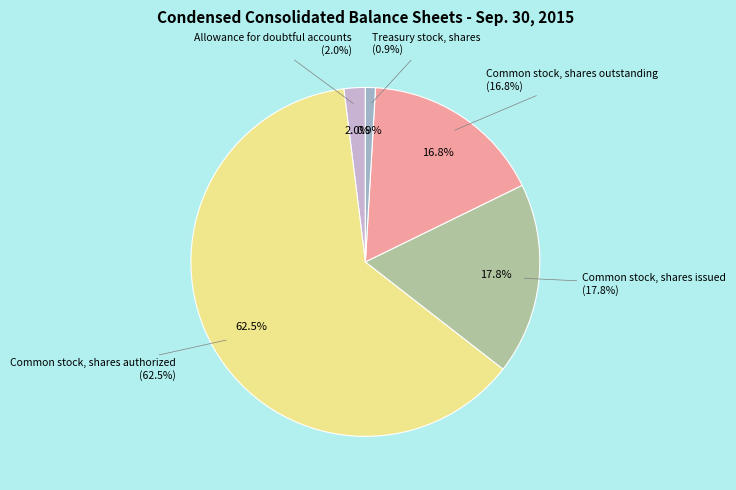

Does Common stock, shares authorized represent more than half of the total?

Yes